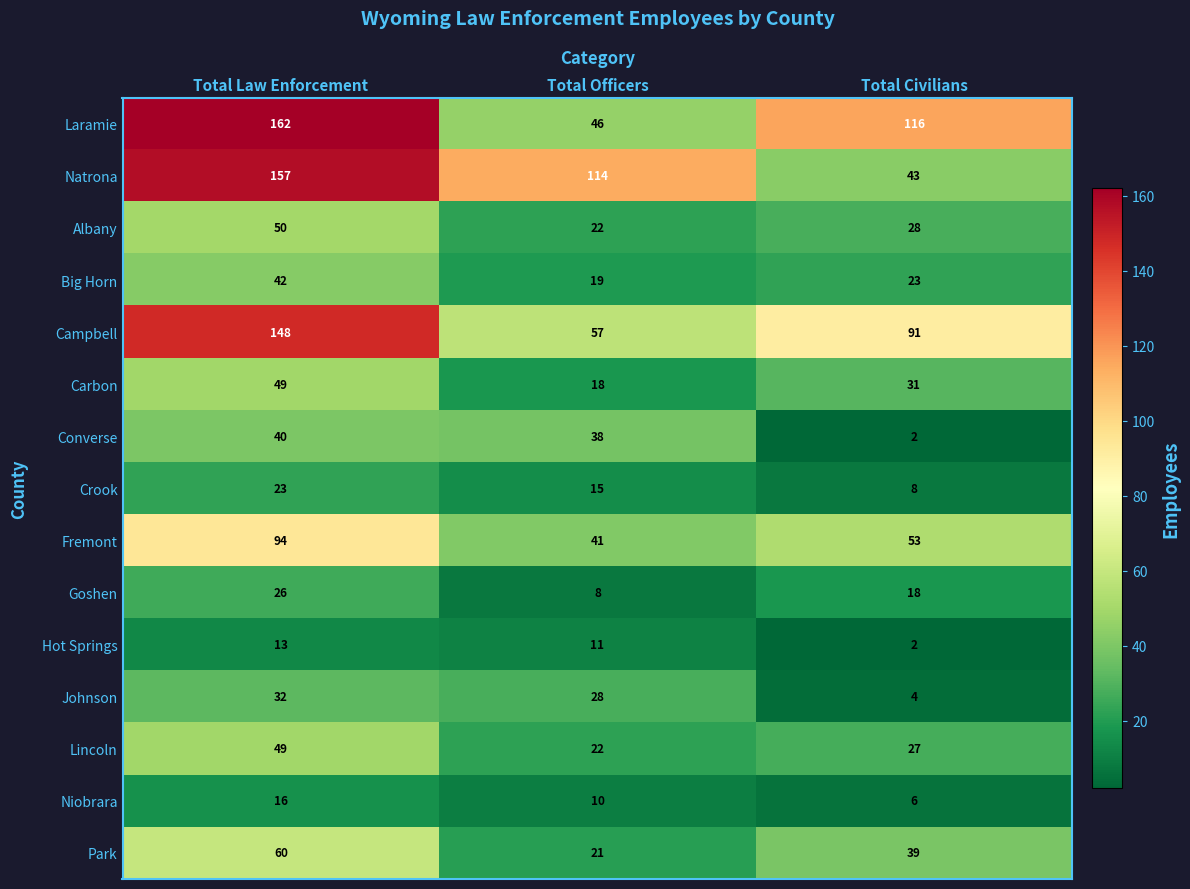

What is the spread (max minus min) of values at Total Officers?

106